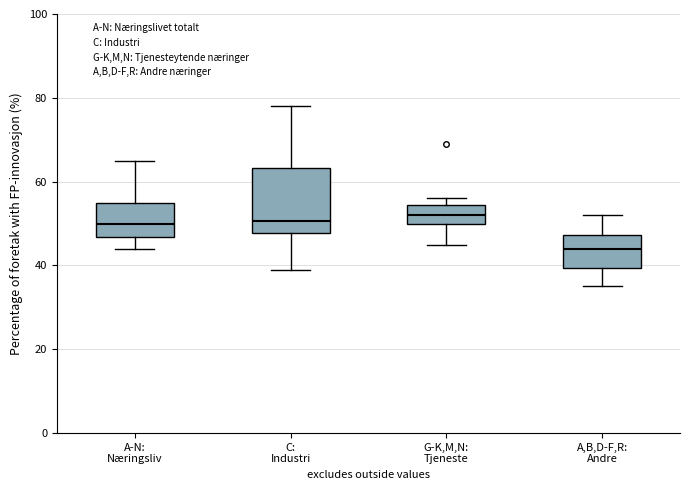

Reading left to right, transcribe this box plot: for each box, give where its median line is, the range the box spans, and where its two whiskers end, as read against the y-axis. The values are not printed on the chart, so give them approximately, as read against the axis.

A-N: Næringsliv: median 50, box 46 to 56, whiskers 44 to 66
C: Industri: median 50, box 48 to 64, whiskers 40 to 78
G-K,M,N: Tjeneste: median 52, box 50 to 54, whiskers 46 to 56
A,B,D-F,R: Andre: median 44, box 40 to 48, whiskers 36 to 52